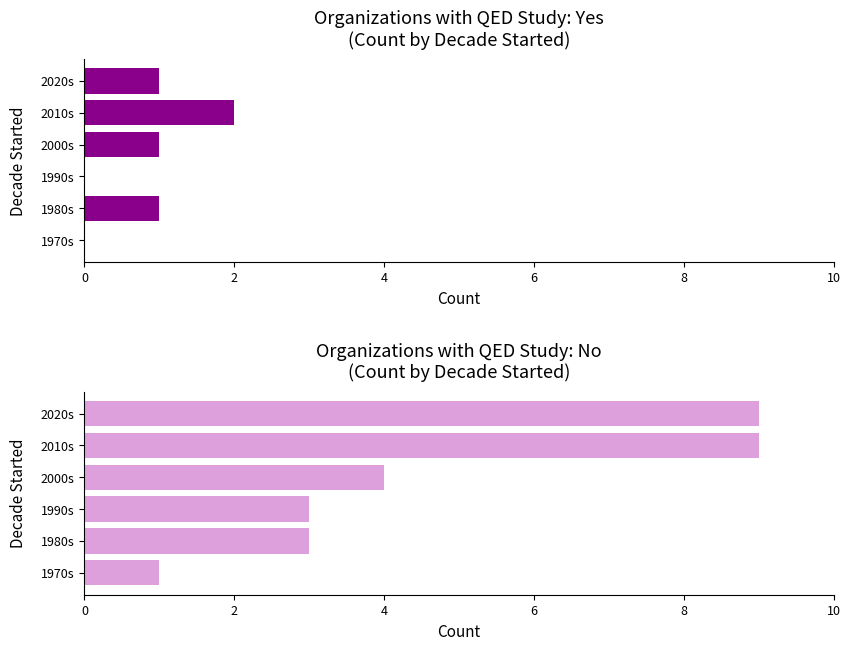

At 10, list the series in order from smallest to largest.

QED Study: Yes, QED Study: No